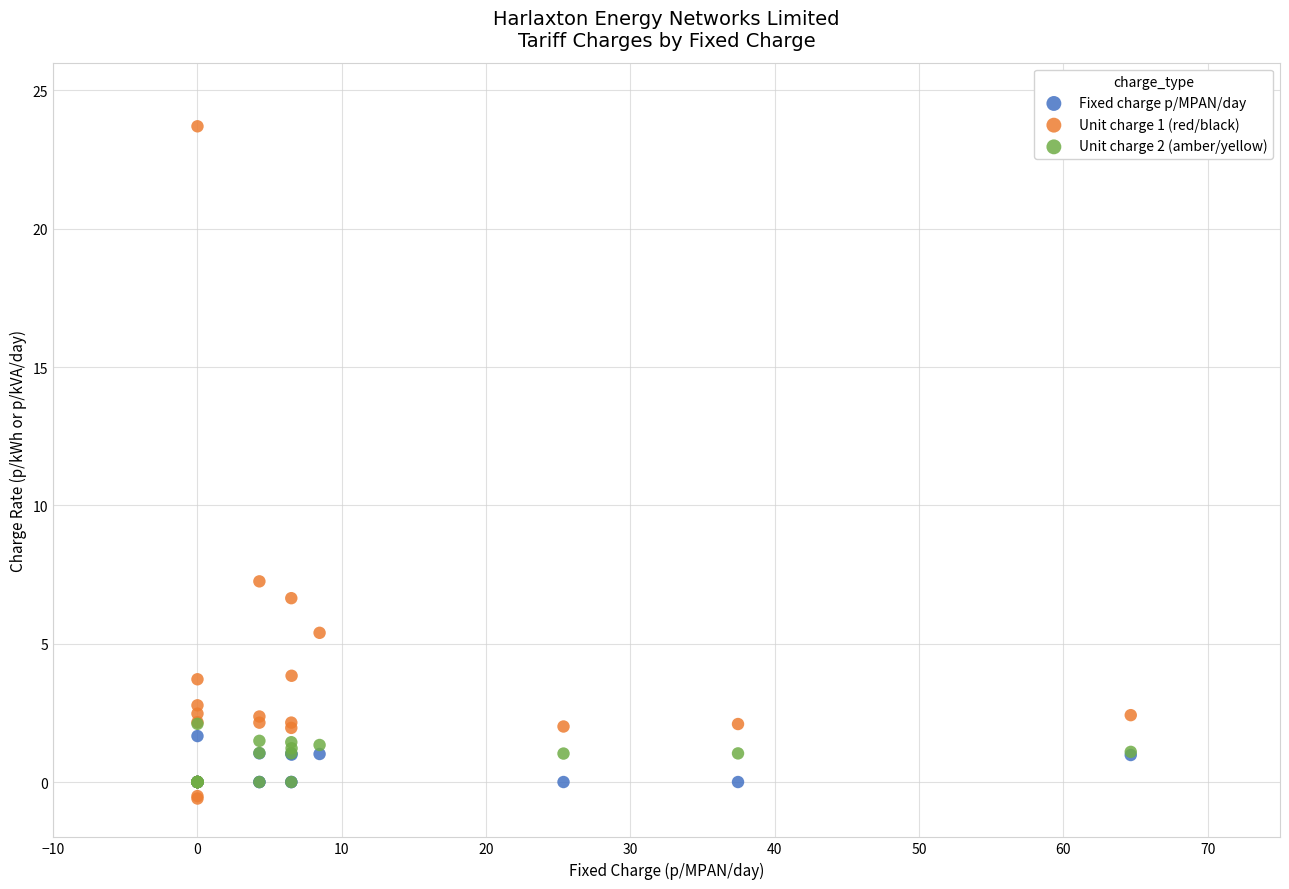

Across all series, what Y value is closest to 11?

7.3